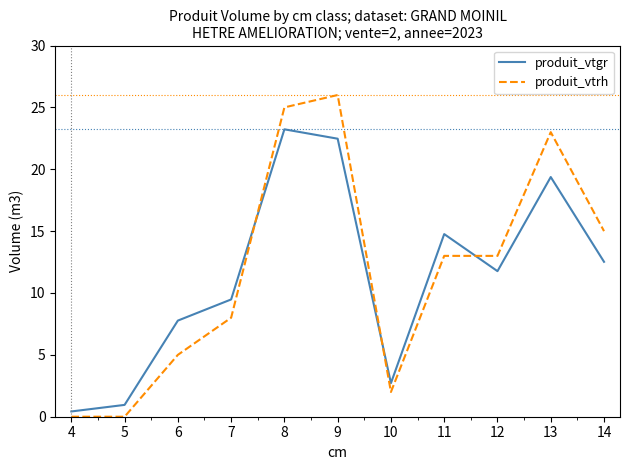

Between 10 and 11, which series saw the biggest shift?

produit_vtgr